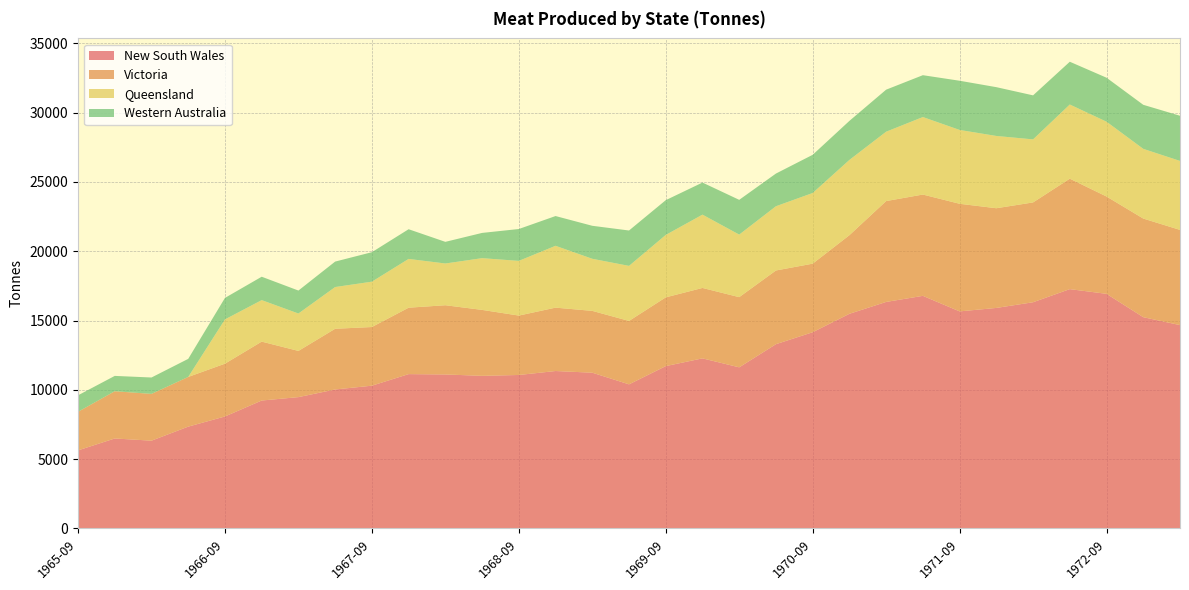

Reading left to right, what are all the values shown in this chart?

New South Wales: 5633	6493	6334	7347	8080	9230	9476	10028	10301	11136	11111	11012	11073	11359	11238	10397	11713	12272	11625	13295	14157	15487	16343	16782	15661	15910	16321	17267	16927	15243	14671
Victoria: 2784	3408	3375	3585	3808	4250	3333	4379	4232	4791	4994	4757	4286	4572	4460	4575	4960	5080	5063	5317	4947	5671	7276	7308	7763	7193	7201	7968	7022	7115	6869
Queensland: 0	0	0	0	3195	2994	2699	3011	3272	3520	3011	3732	3946	4462	3758	3972	4503	5289	4513	4635	5098	5430	5005	5592	5327	5214	4548	5351	5397	5029	4976
Western Australia: 1189	1106	1182	1304	1550	1687	1656	1836	2126	2141	1561	1821	2298	2146	2380	2552	2508	2314	2507	2357	2755	2816	3032	3019	3549	3520	3176	3085	3173	3177	3258